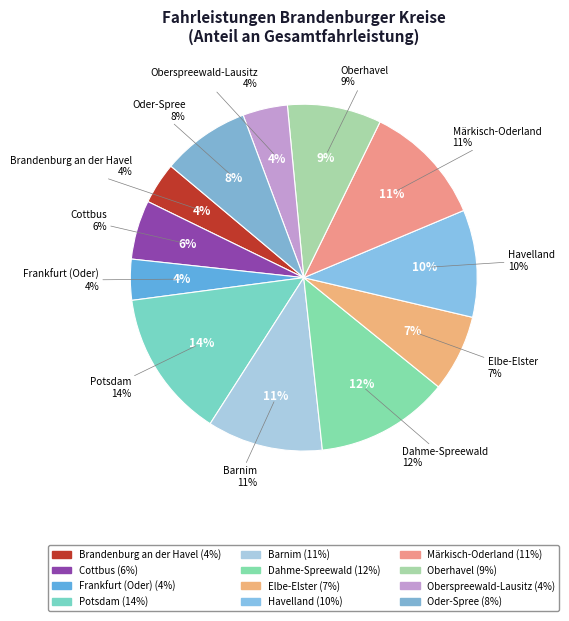

Is there a majority slice in this chart?

No